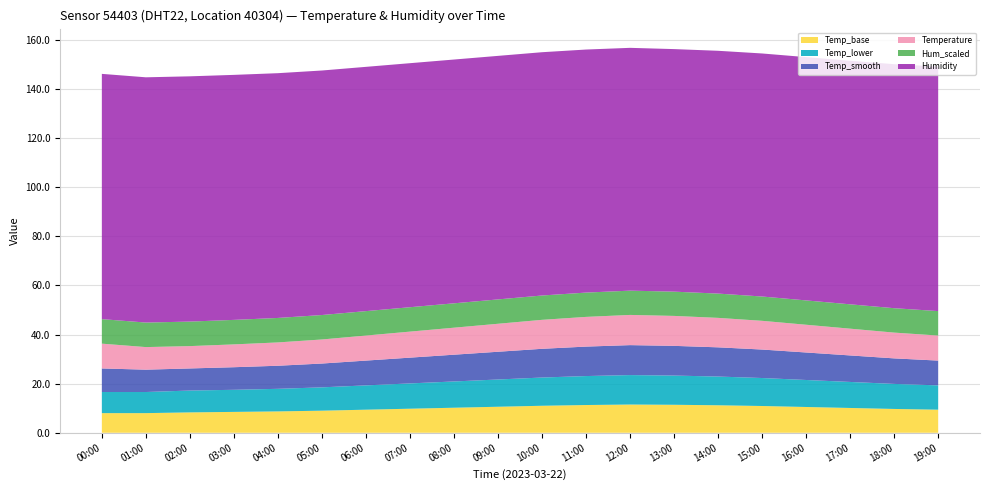

Reading left to right, extract all data points from this chart.

Temperature: 10.1	9.2	9.1	9.3	9.5	9.8	10.2	10.6	11.0	11.4	11.8	12.1	12.3	12.2	12.0	11.7	11.3	10.9	10.5	10.2
Humidity: 99.9	99.9	99.9	99.8	99.7	99.6	99.5	99.4	99.3	99.2	99.1	99.0	98.9	98.8	98.9	99.0	99.1	99.2	99.4	99.6
Temp_smooth: 9.6	9.1	9.0	9.2	9.4	9.7	10.1	10.5	10.9	11.3	11.7	12.0	12.2	12.1	11.9	11.6	11.2	10.8	10.4	10.1
Temp_lower: 8.6	8.6	8.9	9.0	9.2	9.5	9.9	10.3	10.7	11.1	11.5	11.8	12.0	11.9	11.7	11.4	11.0	10.6	10.2	9.9
Temp_base: 8.0	8.0	8.3	8.5	8.7	9.0	9.4	9.8	10.2	10.6	11.0	11.3	11.5	11.4	11.2	10.9	10.5	10.1	9.7	9.4
Hum_scaled: 10.0	10.0	10.0	10.0	10.0	10.0	9.9	9.9	9.9	9.9	9.9	9.9	9.9	9.9	9.9	9.9	9.9	9.9	9.9	10.0